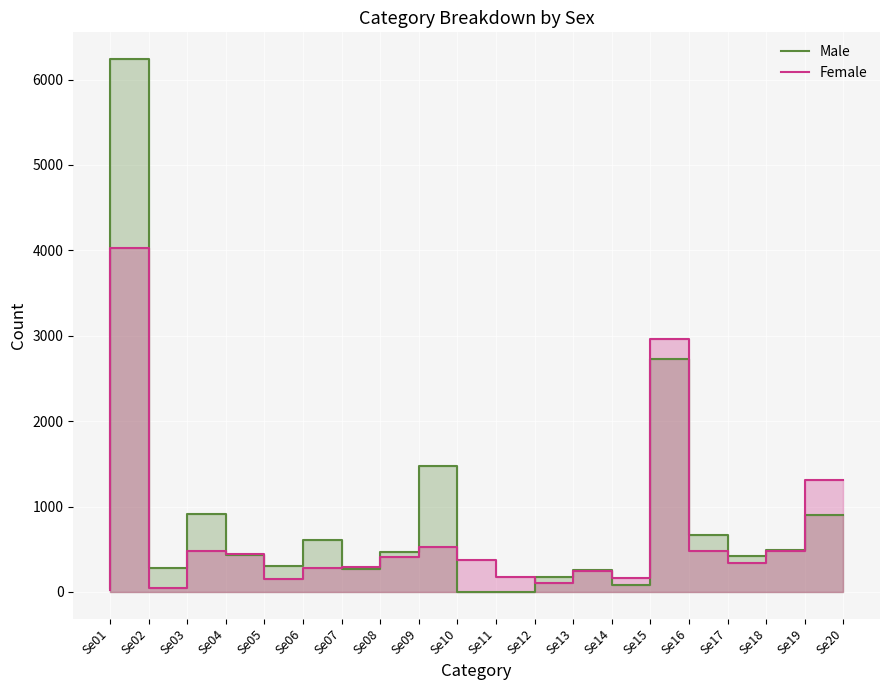

How many lines are shown in the chart?

2